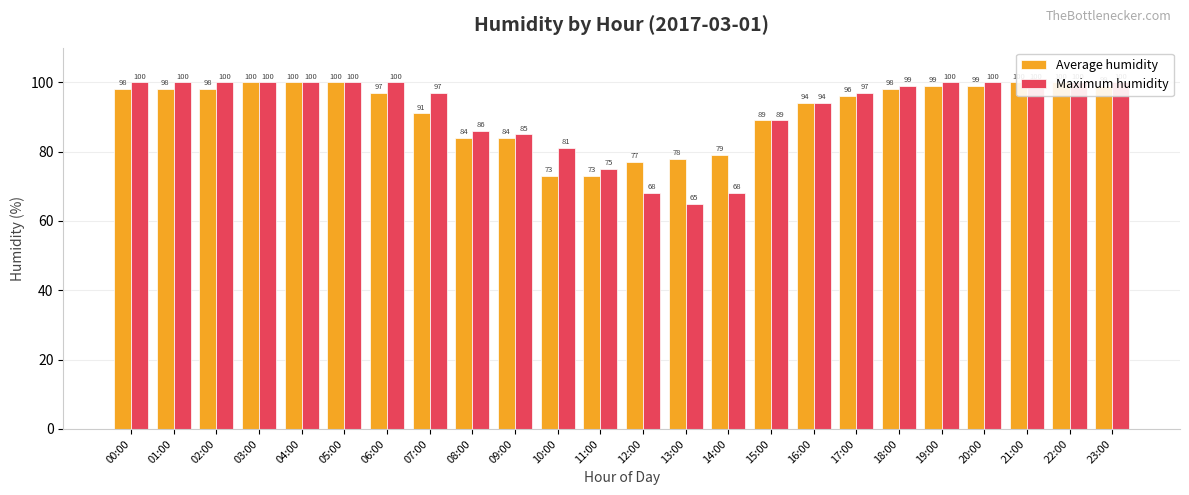

At how many categories does at least one series exceed 65?

24